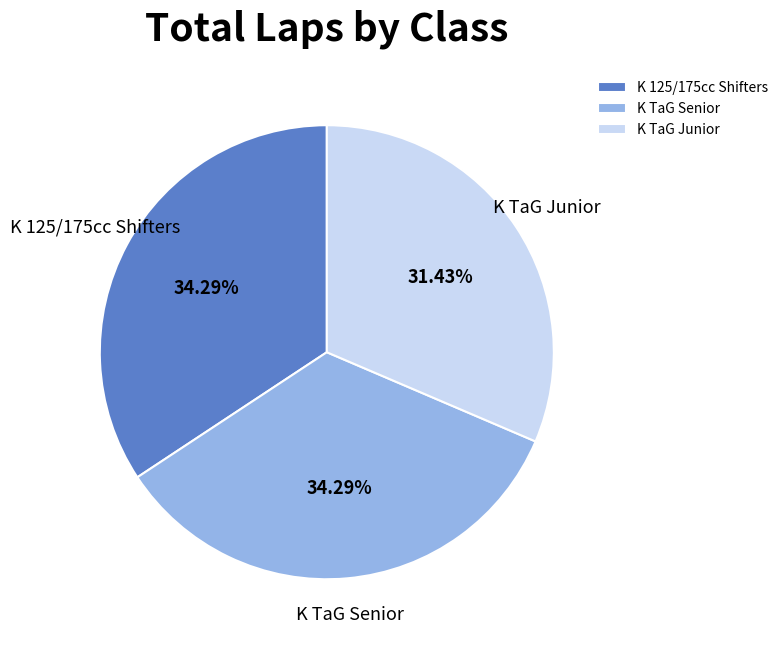

True or false: K TaG Senior accounts for 34% of the total.

True